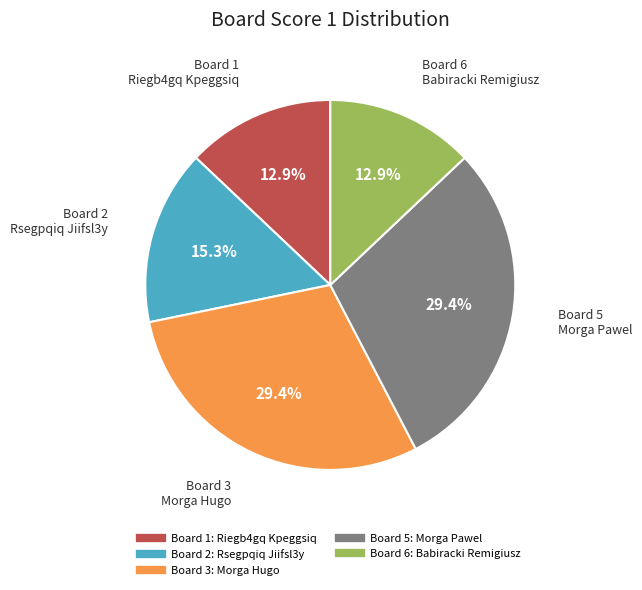

Is there any slice that represents more than half of the pie?

No